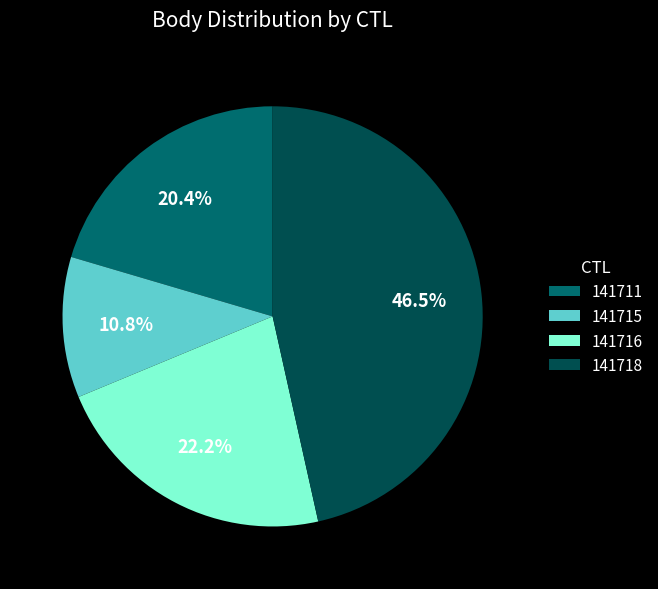

The 141715 slice represents 24% of the pie. True or false?

False